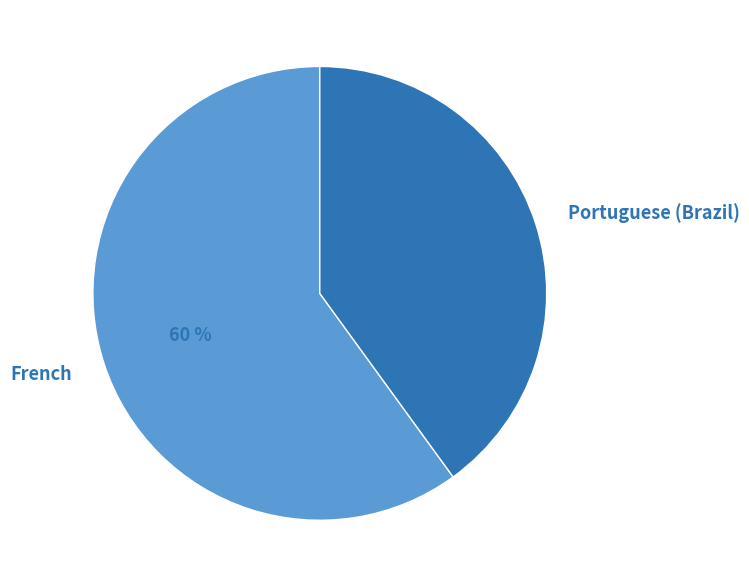

The Portuguese (Brazil) slice represents 33% of the pie. True or false?

False